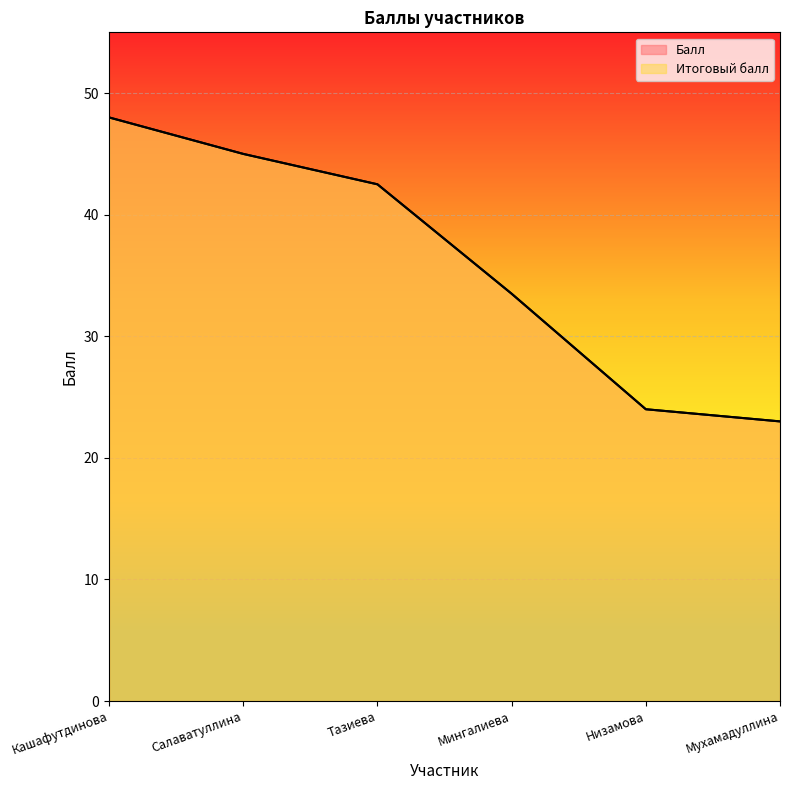

True or false: Итоговый балл and Балл intersect in this chart.

False